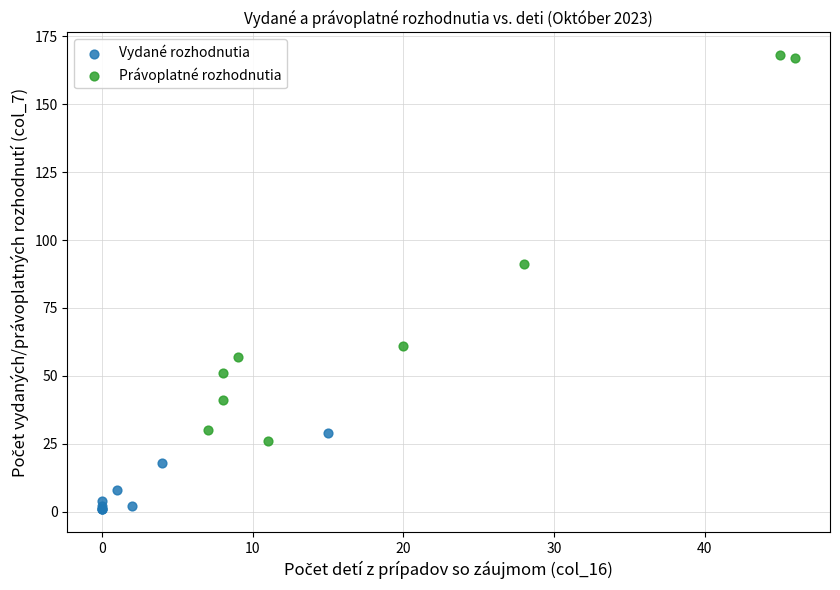

Which series contains the highest Y value?

Právoplatné rozhodnutia